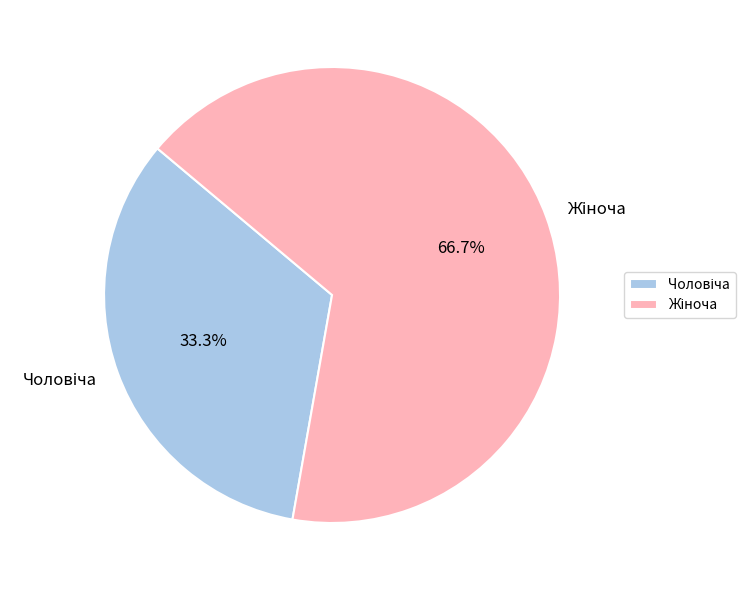

Does any single category account for the majority?

Yes